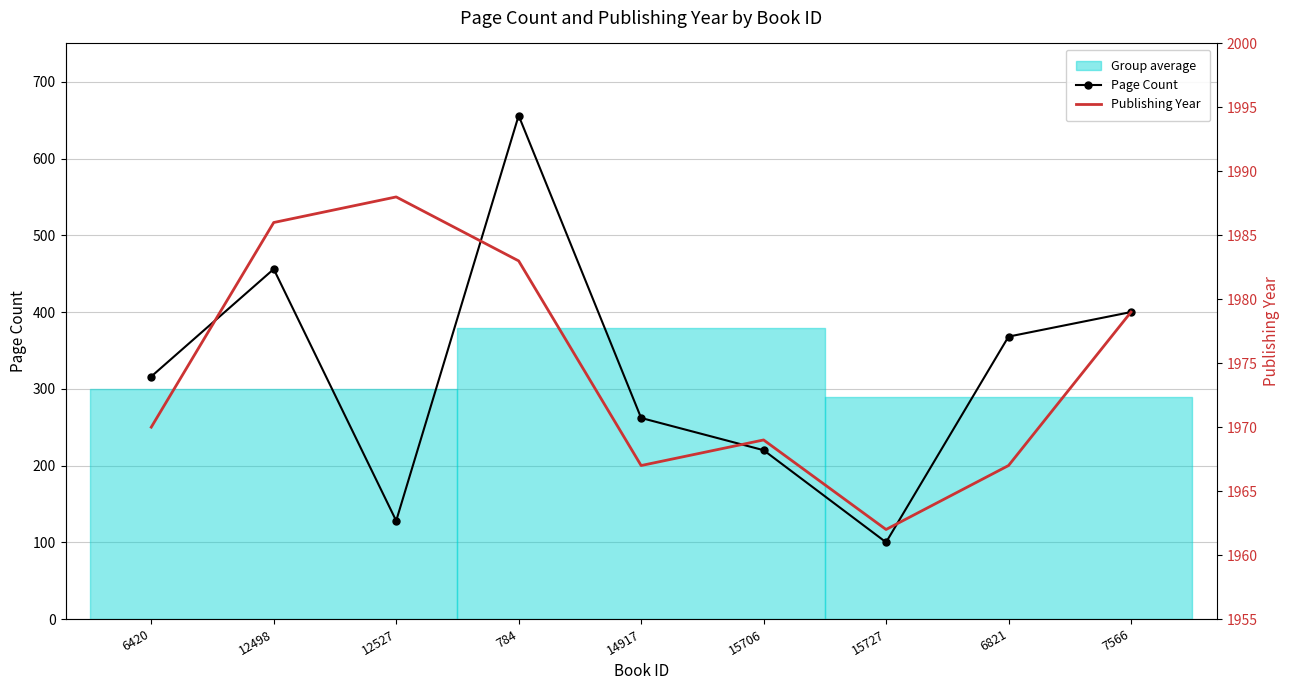

What is the difference between the highest and lowest values at 15727?

1862